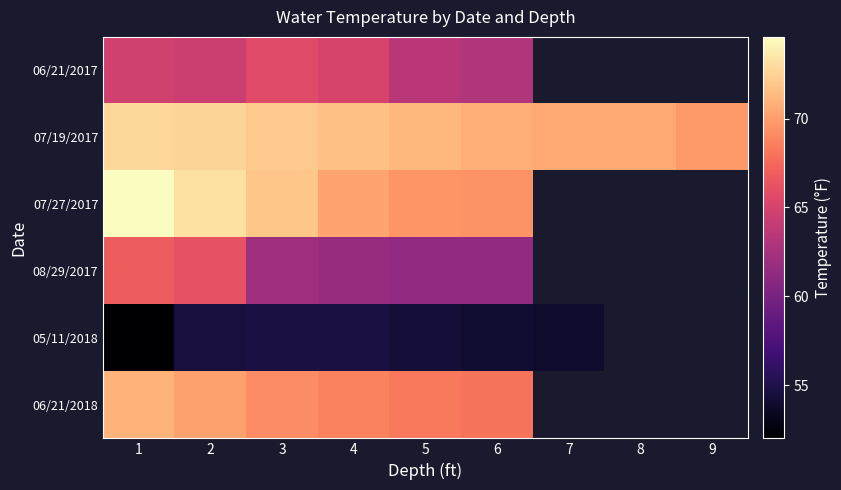

What is the difference between the second highest and minimum values in the 07/27/2017 series?

3.8